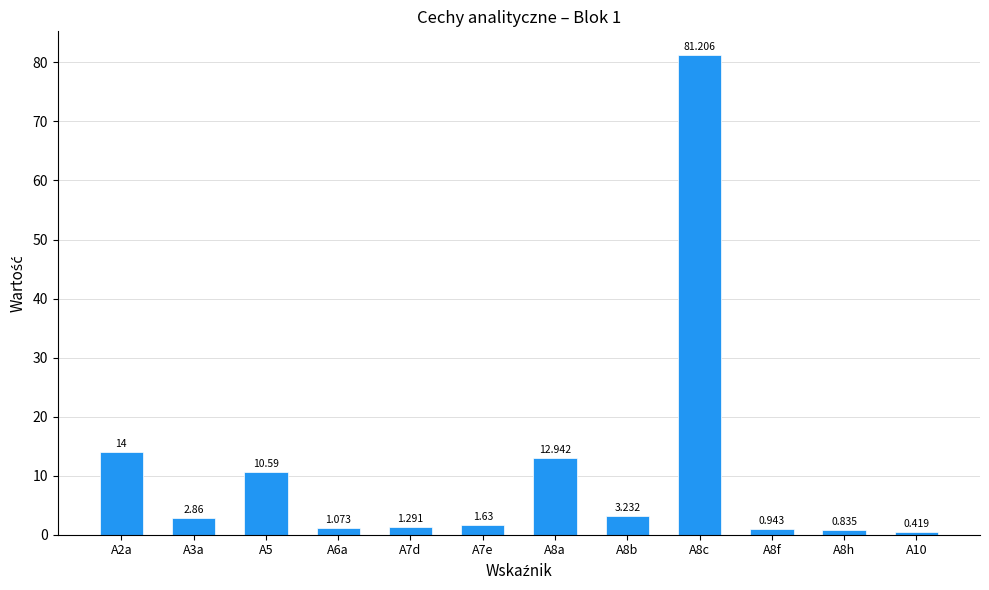

The chart shows a value of 20.8 at A8a. True or false?

False